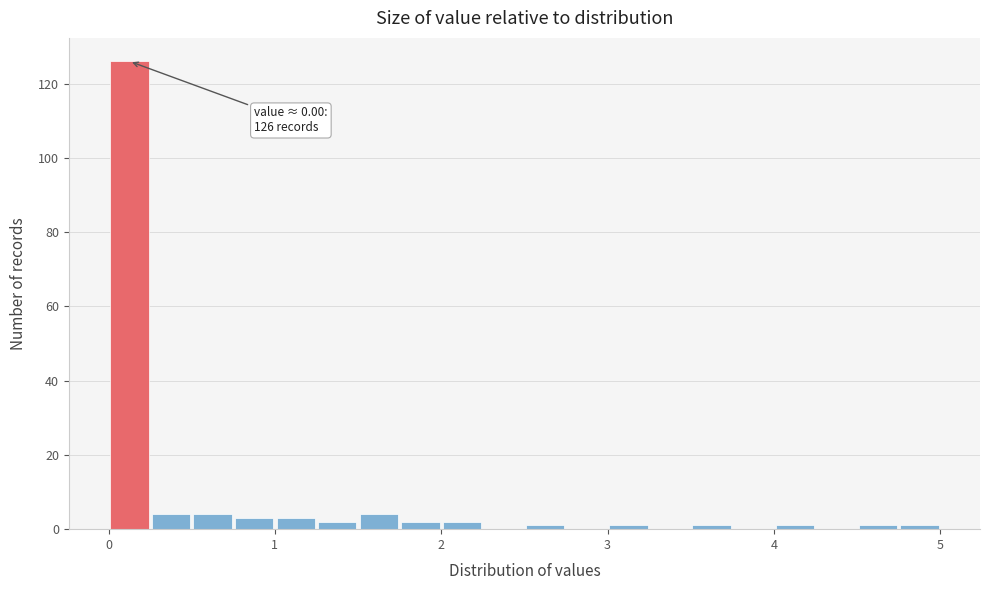

Read against the x-axis, roughly where is the centre of the tallest bar?

0.1